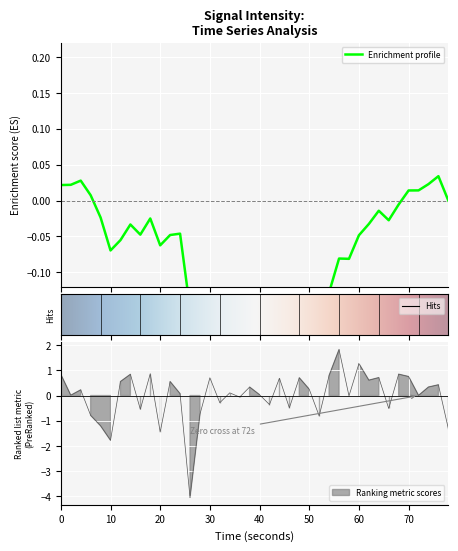

Is it true that the value at 40 is -1.7?

False